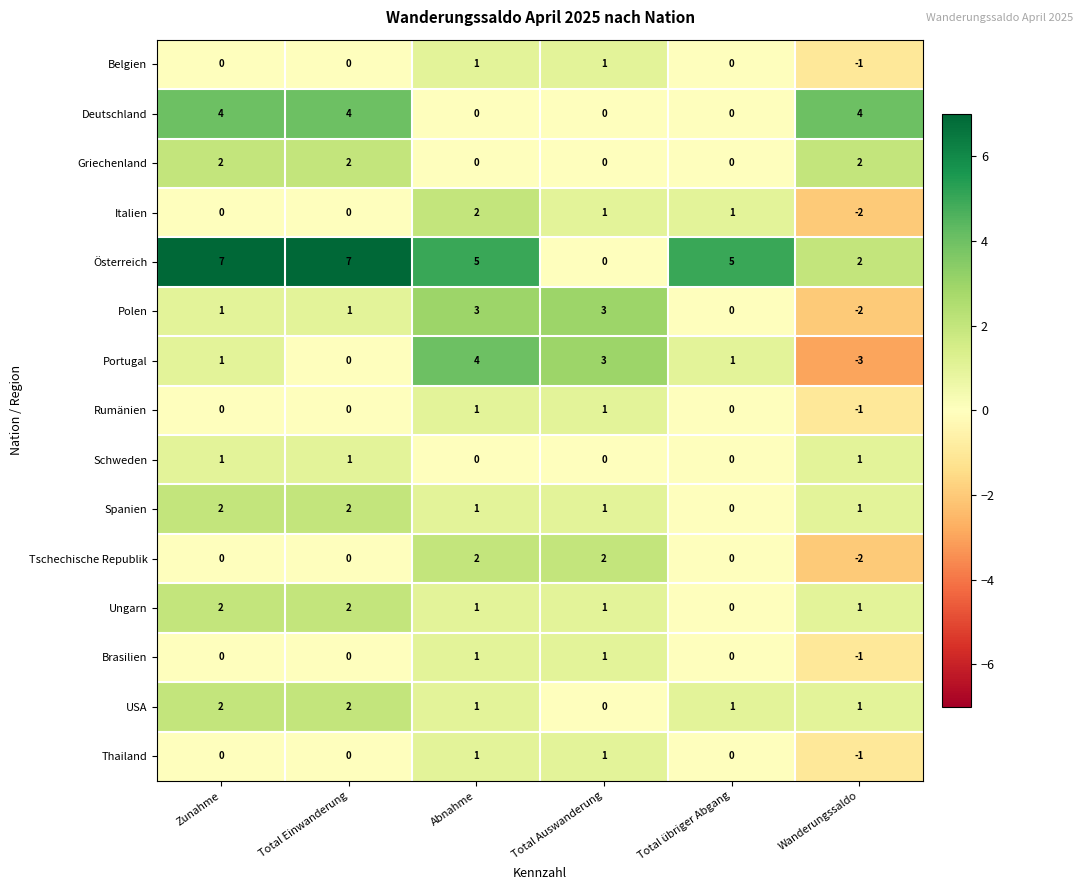

At which label does Österreich first exceed 5?

Zunahme